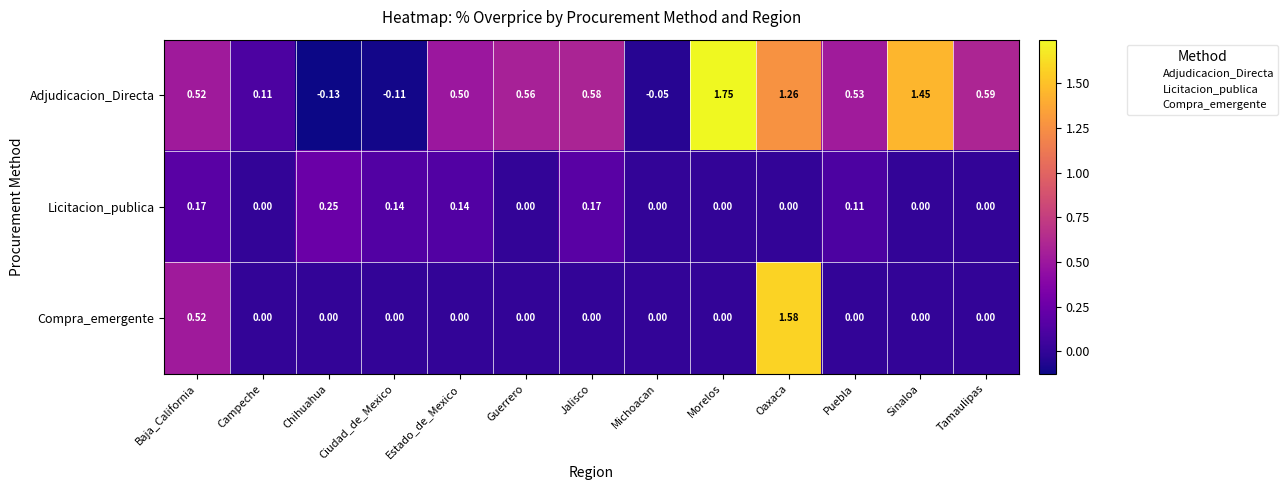

List the series in order of their overall mean, lowest first.

Licitacion_publica, Compra_emergente, Adjudicacion_Directa